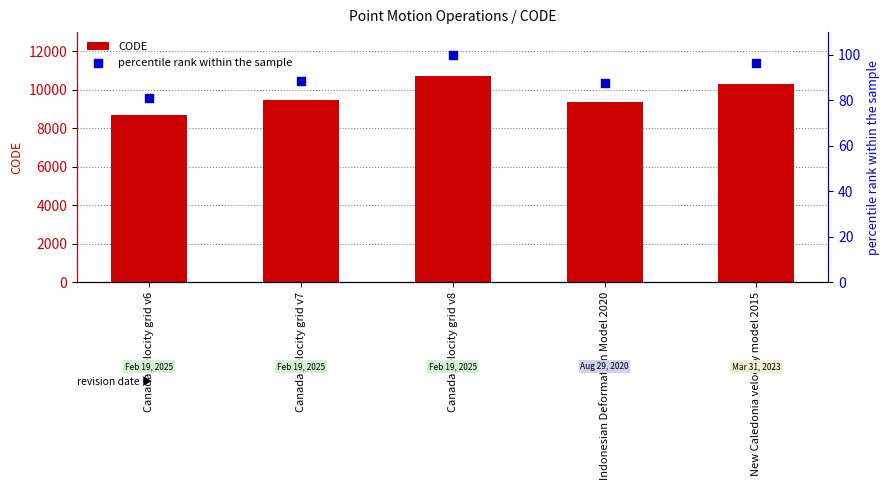

At which category is the sum across all series the highest?

Canada velocity grid v8